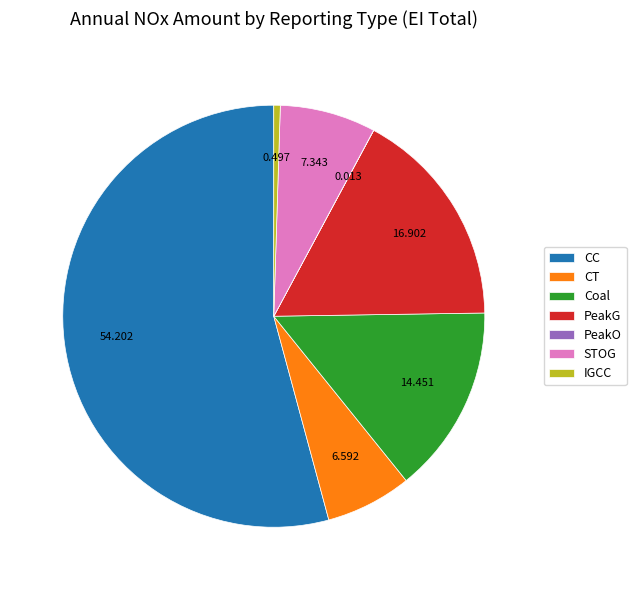

Which category has the biggest portion of the pie?

CC